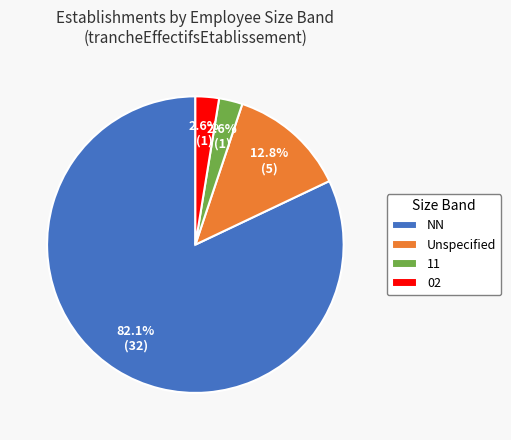

Between NN and Unspecified, which is larger?

NN